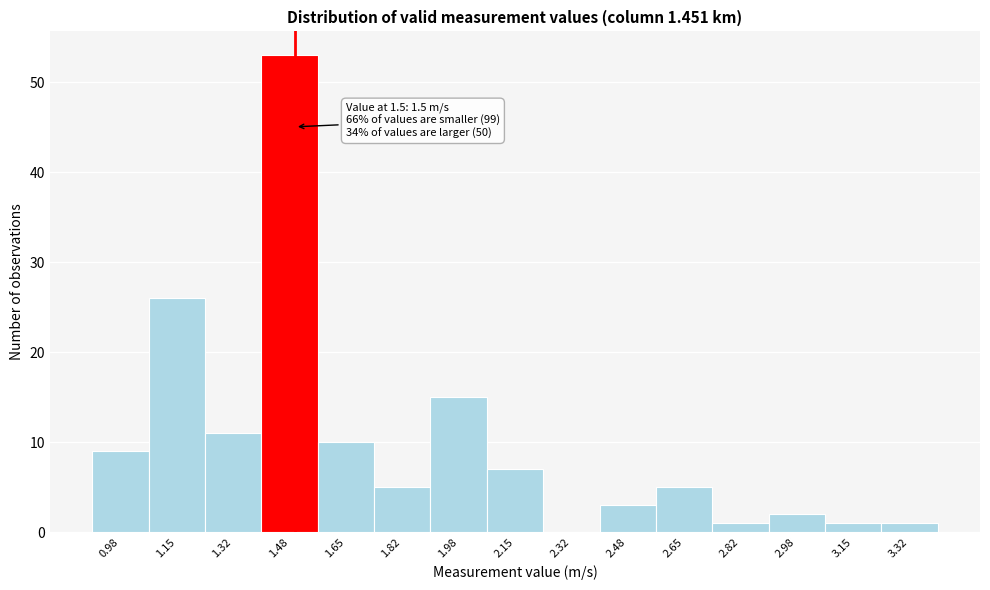

Over which range of the x-axis is the bar tallest?

1.40 to 1.56